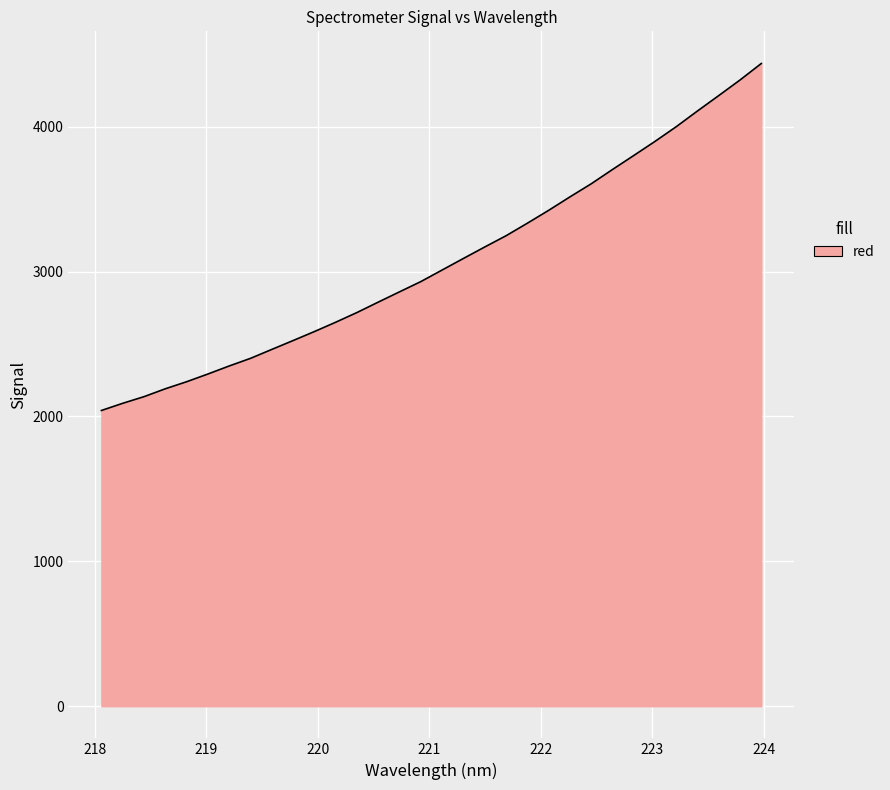

What is the maximum value shown in the chart?

4435.8